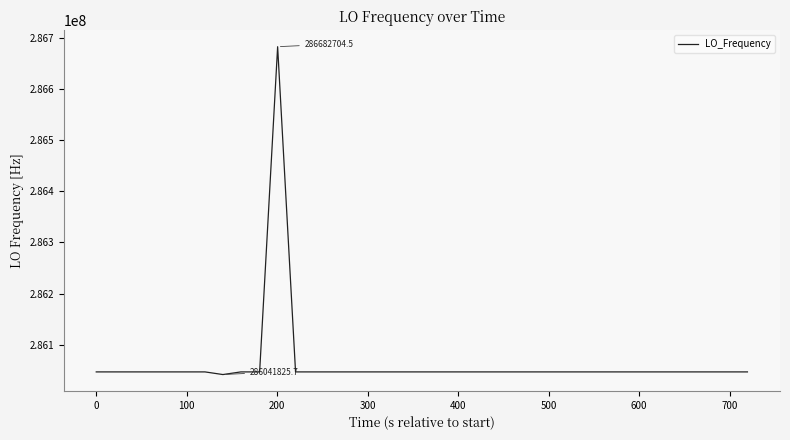

What is the maximum value shown in the chart?

286682704.5